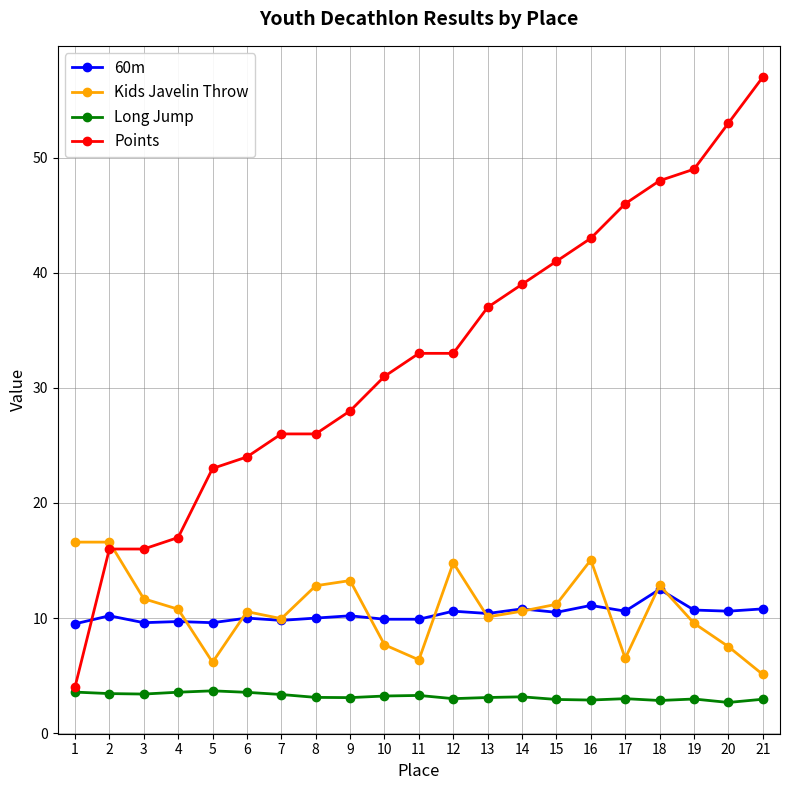

True or false: Long Jump has more than 2 interior local peaks.

True